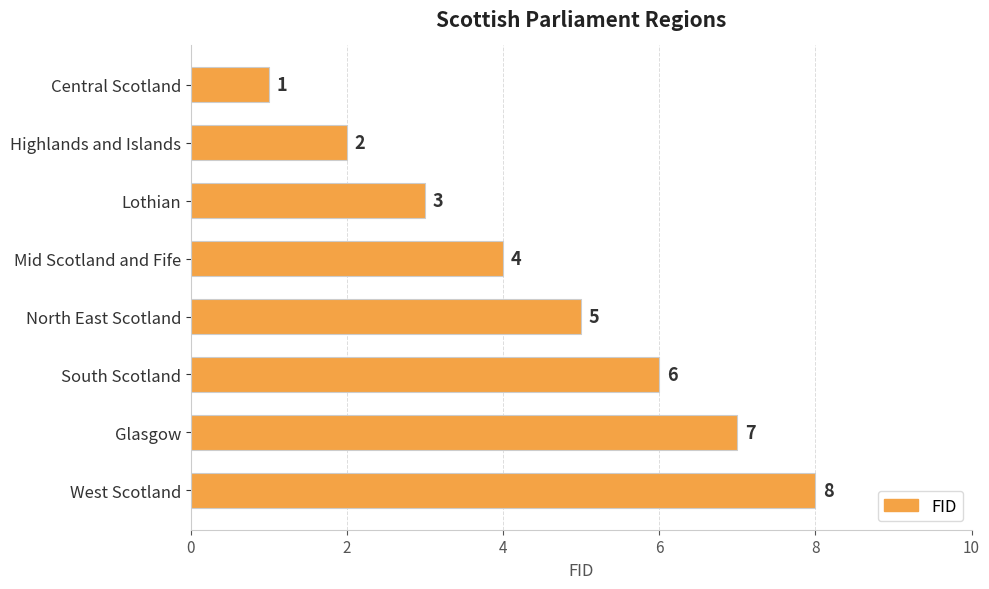

True or false: the data shows 3 at North East Scotland.

False